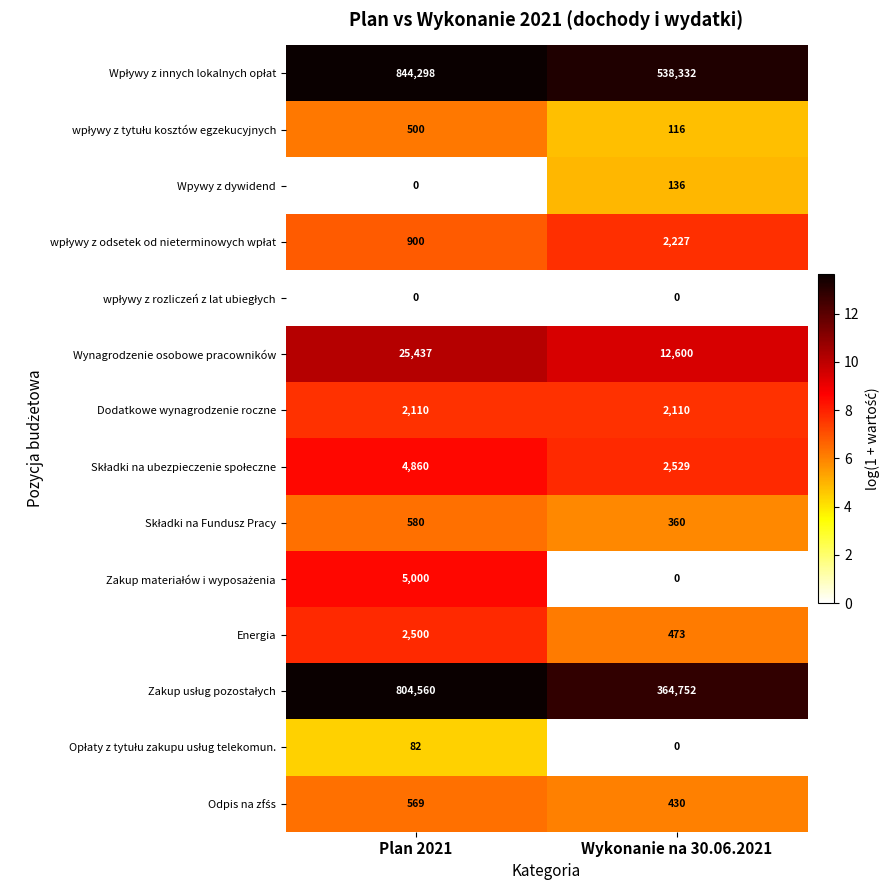

What is the greatest value displayed?

844298